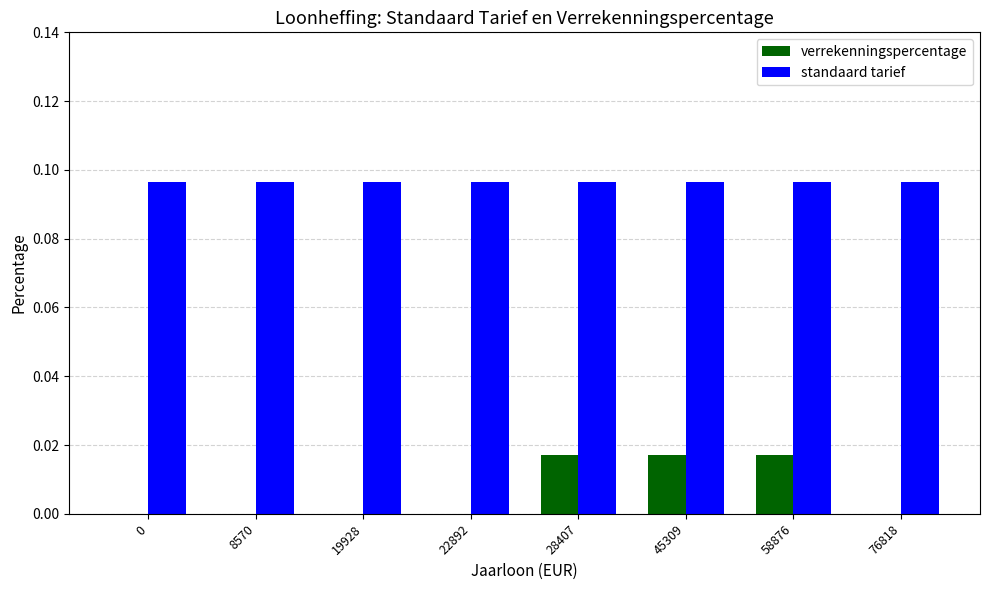

Is the value of standaard tarief at 8570 greater than the value of verrekenningspercentage at 45309?

Yes